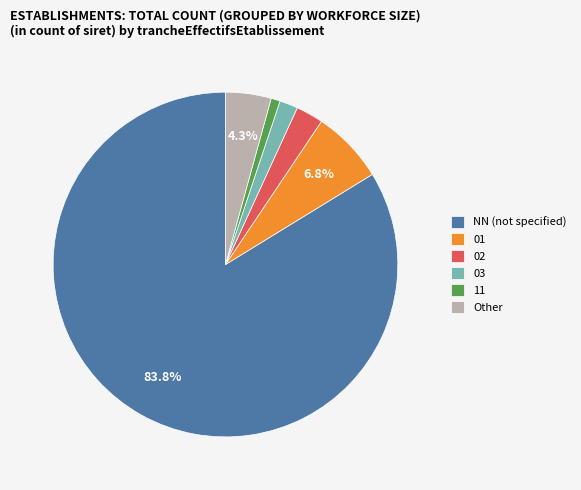

Combined, do Other and 02 account for over 50%?

No